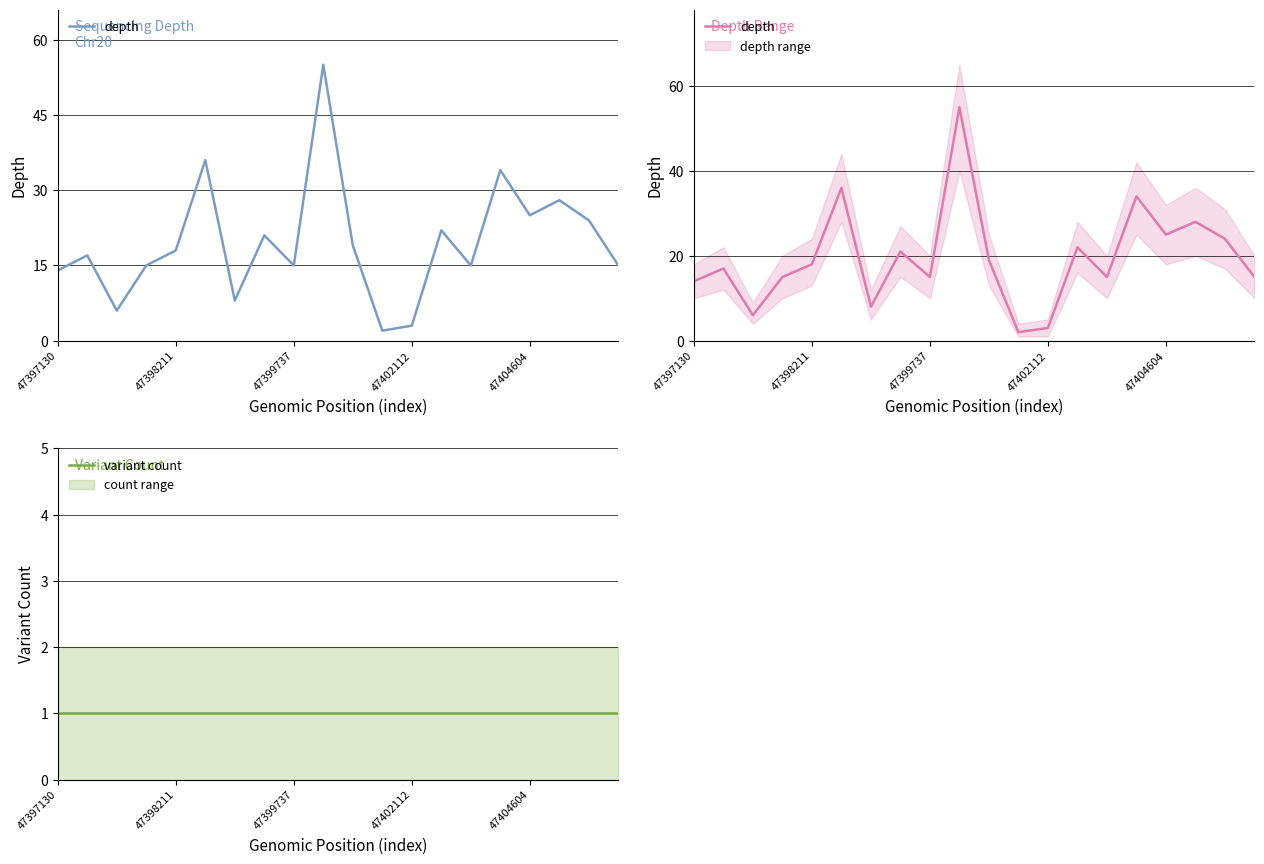

Reading left to right, list all the values displayed in this chart.

depth: 14	17	6	15	18	36	8	21	15	55	19	2	3	22	15	34	25	28	24	15
variant count: 1	1	1	1	1	1	1	1	1	1	1	1	1	1	1	1	1	1	1	1